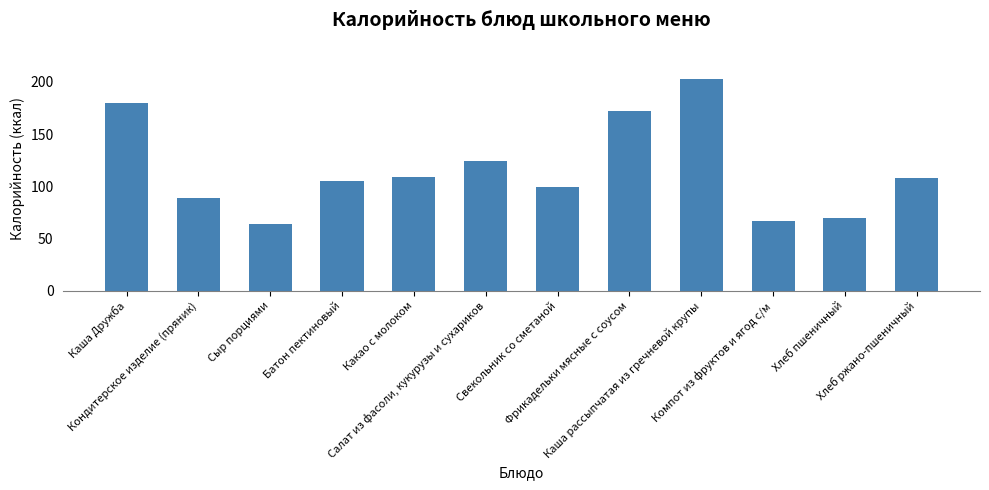

Reading left to right, extract all data points from this chart.

180	89	64	105	109	124	99	172	203	67	70	108